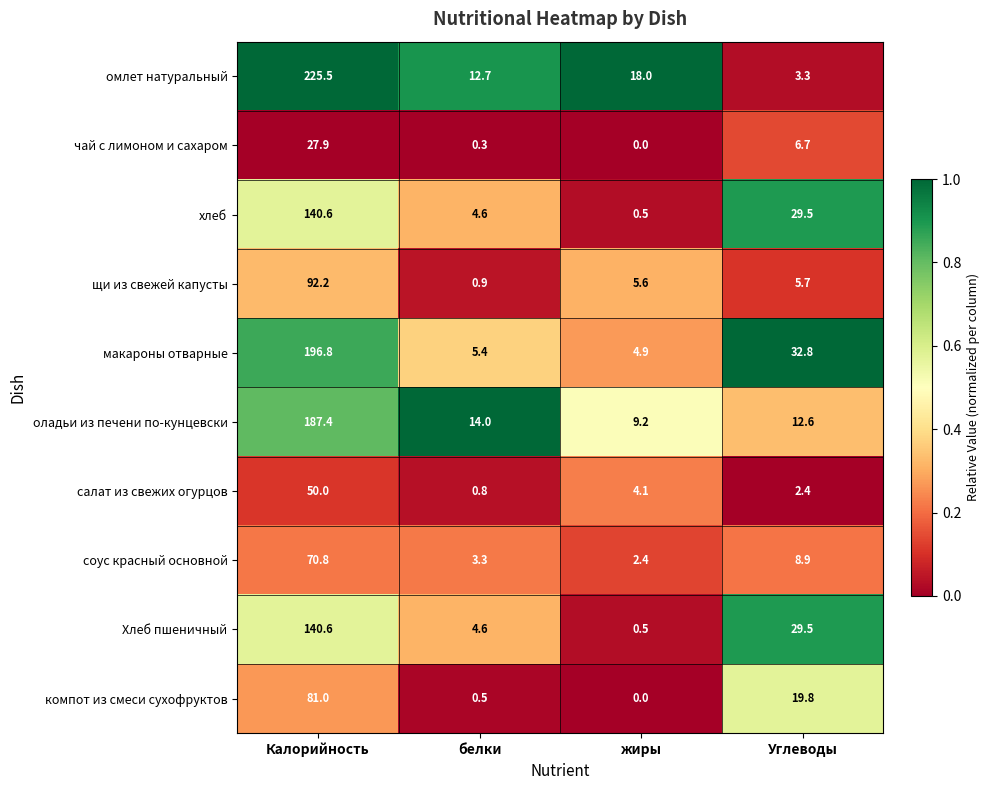

What is the difference between the highest and lowest values at жиры?

18.0